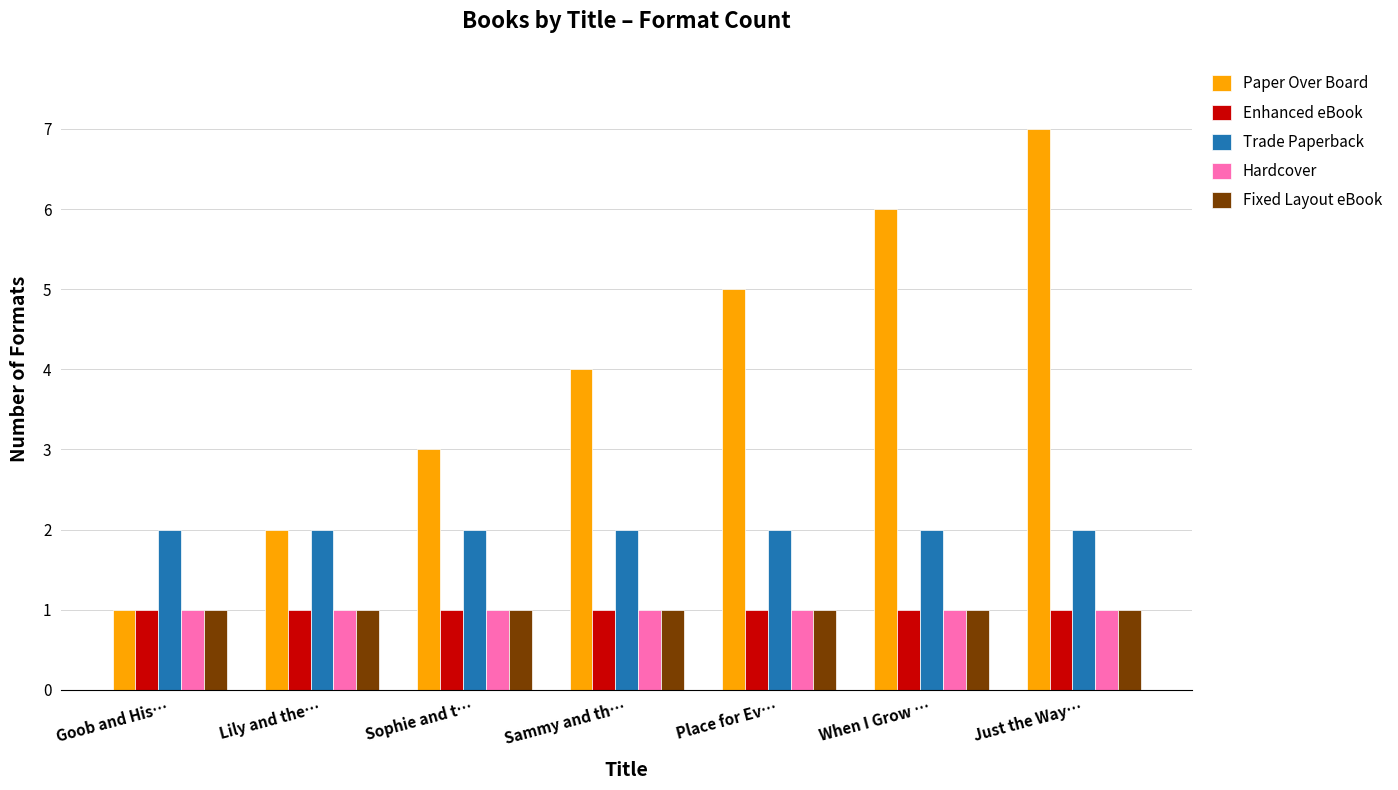

What is the lowest value of the Enhanced eBook series?

1